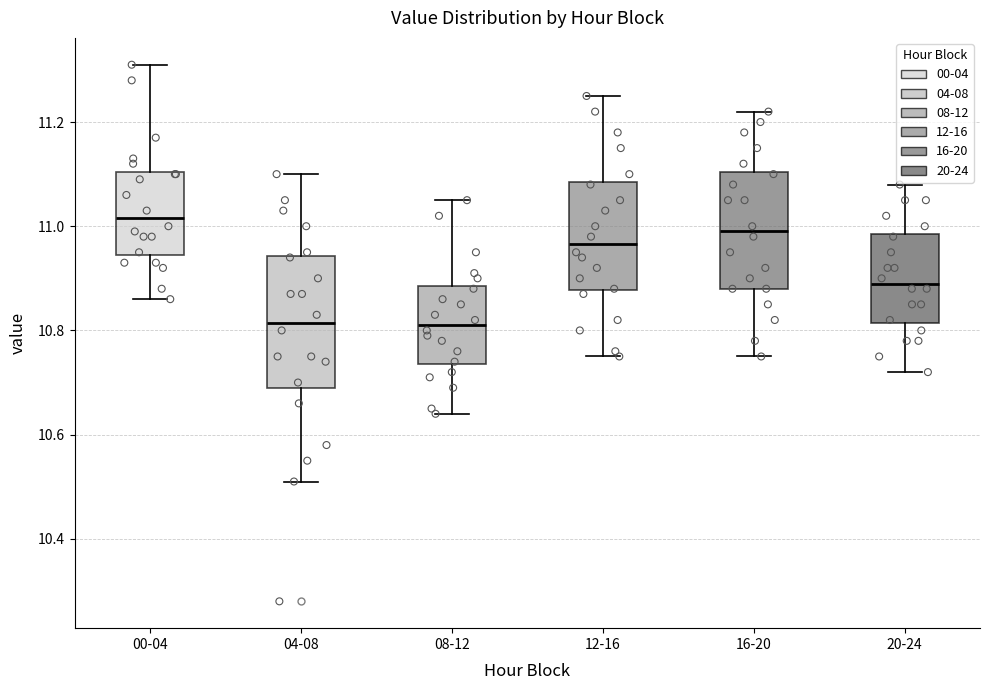

Which box is the tallest, from its lower edge to its upper edge?

04-08